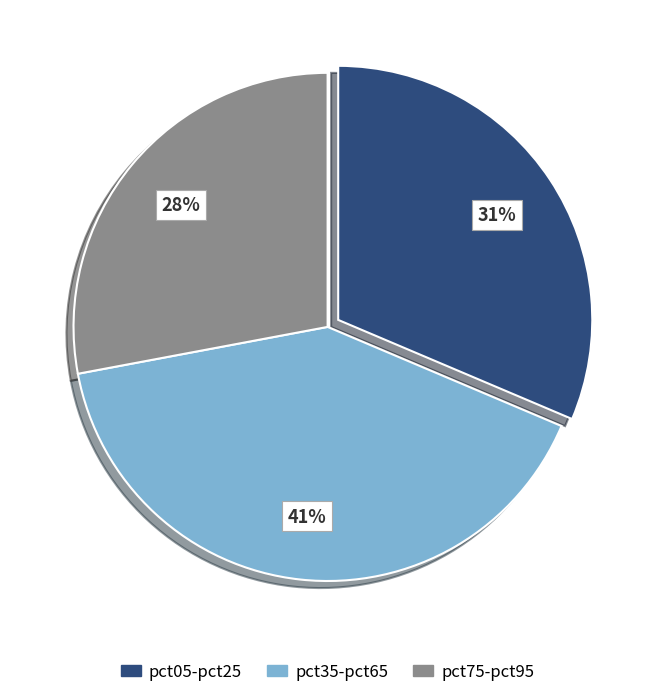

To the nearest percent, what percentage of the pie is pct35-pct65?

41%